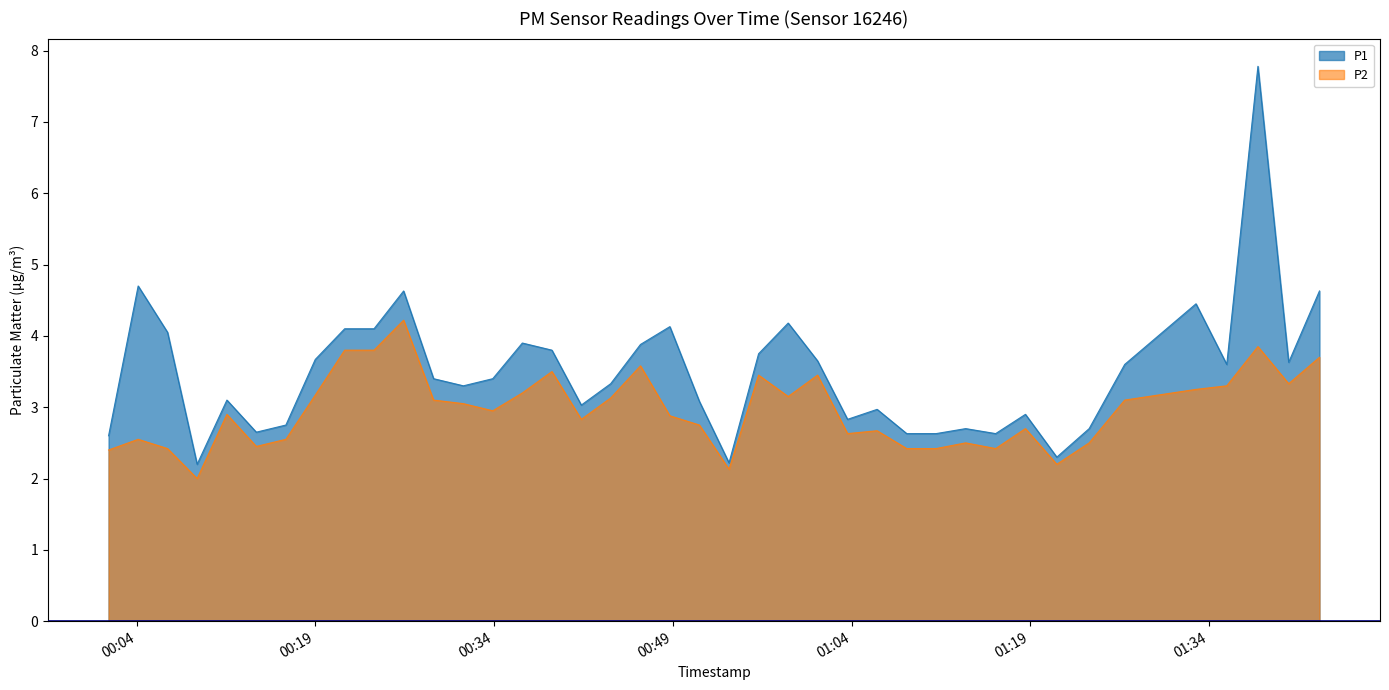

What is the value of the P2 point at the 21st from the left?

2.8